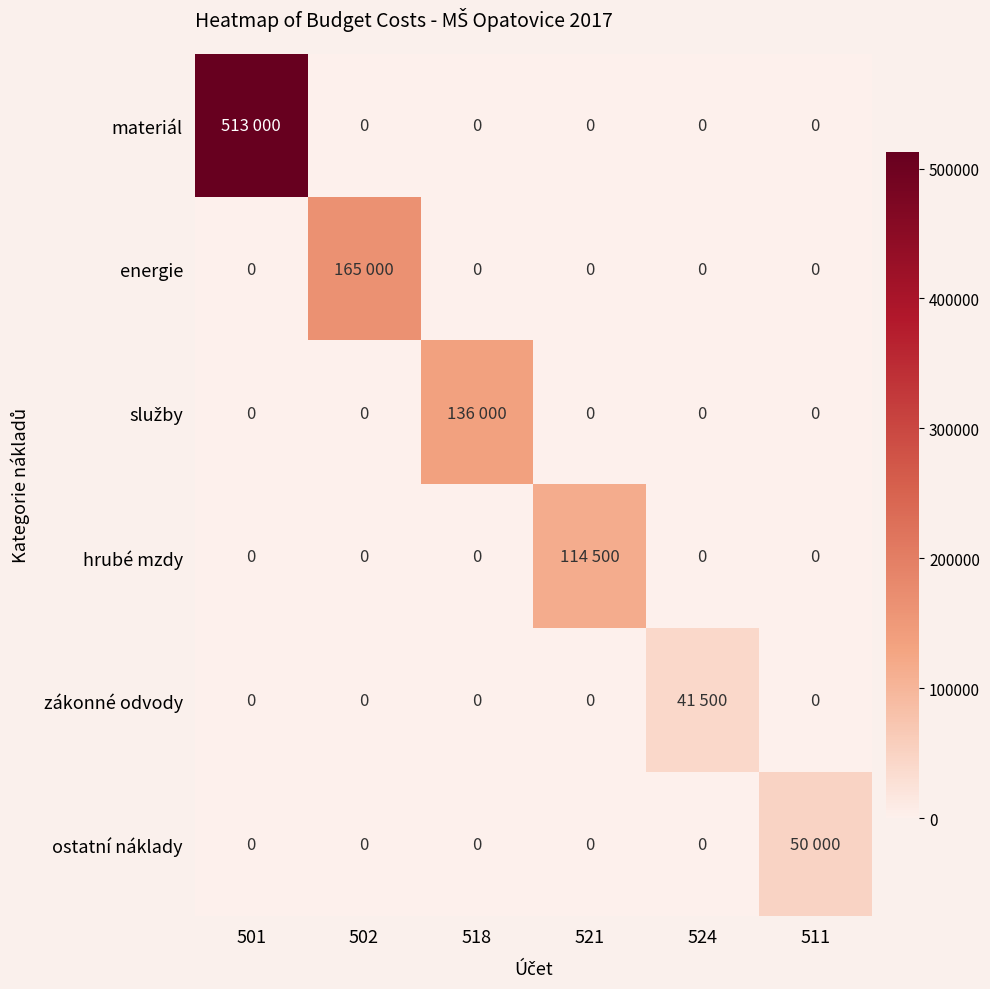

The energie series shows 85905 at 501. True or false?

False